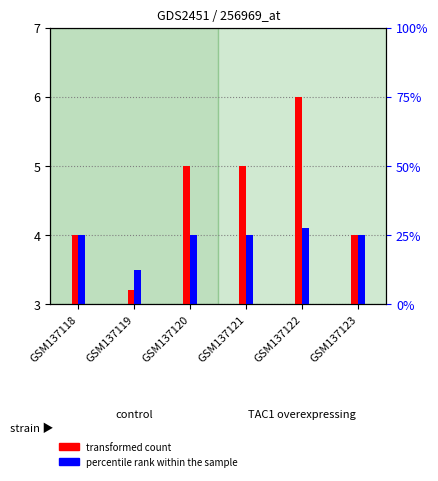

Is it true that percentile rank within the sample equals 4.1 at GSM137122?

True